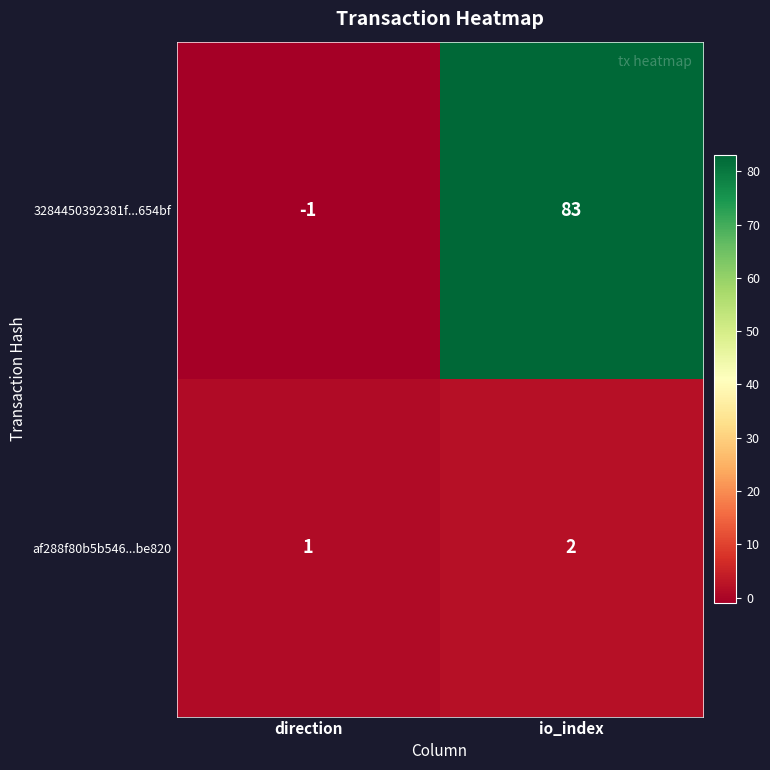

At which category is the sum across all series the highest?

io_index